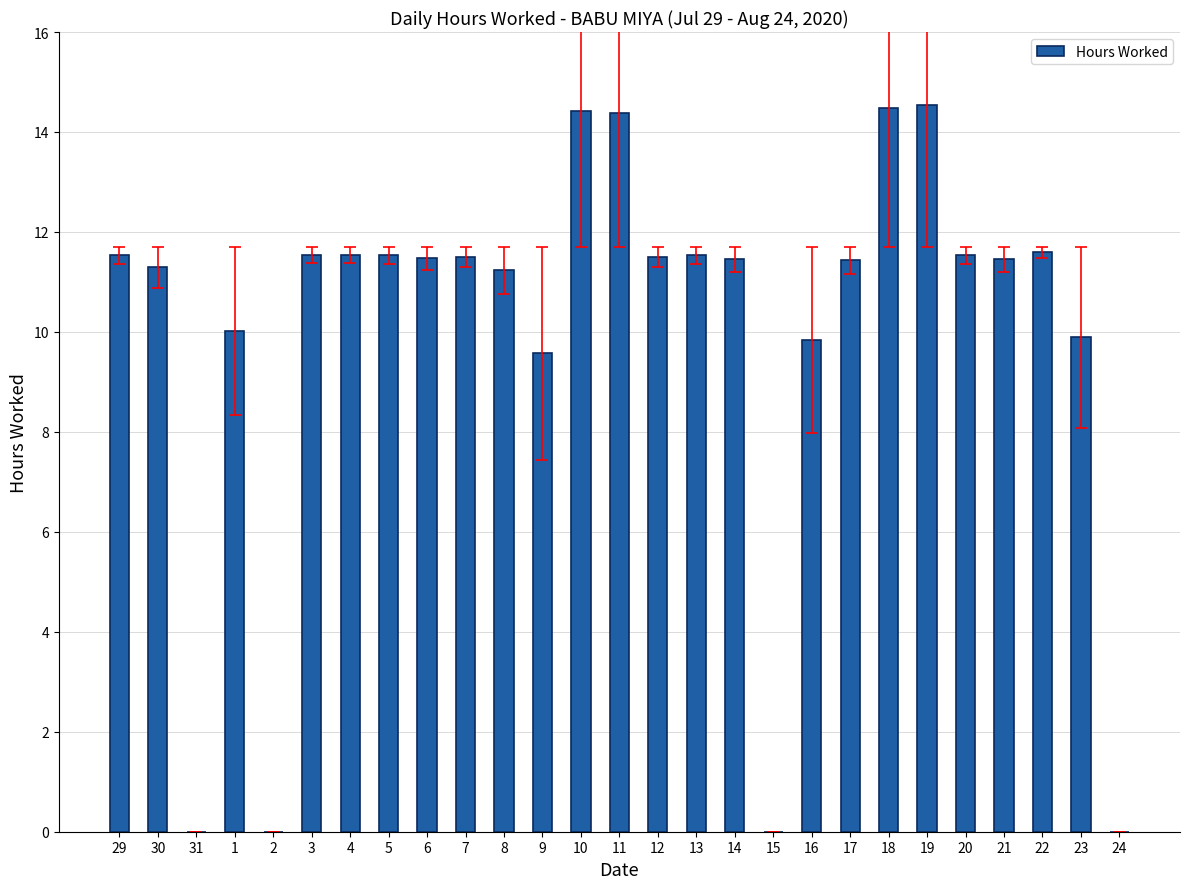

What is the sum of the values at 9 and 29?

21.1